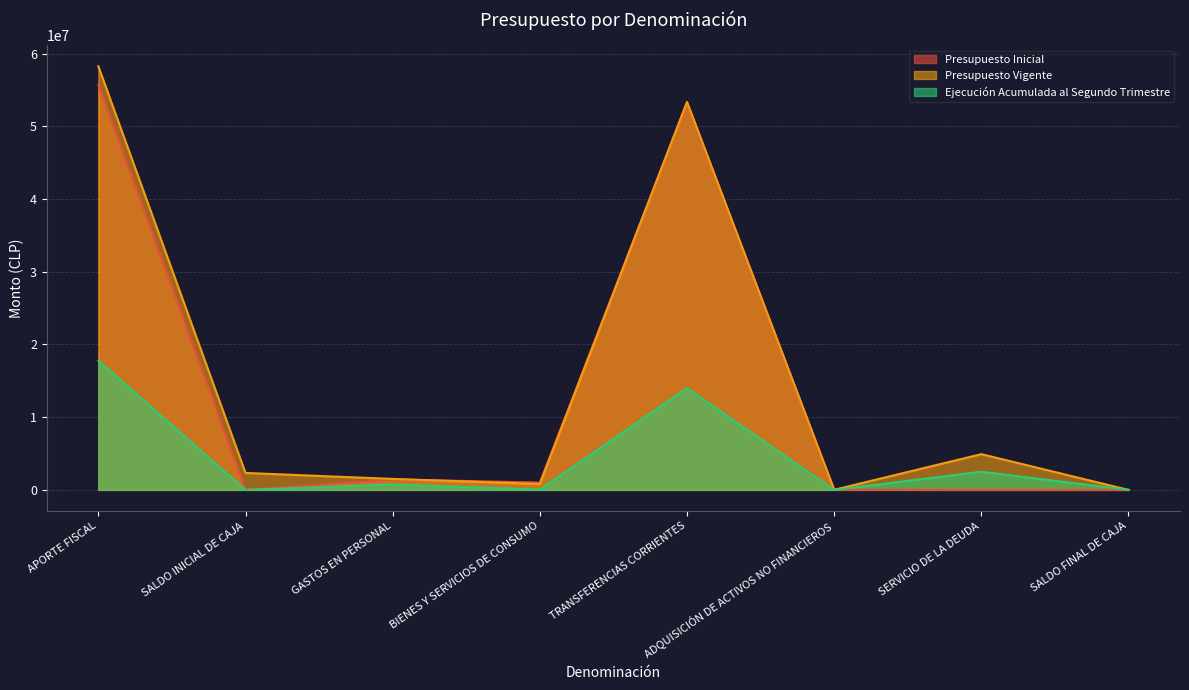

How many interior local valleys does the Presupuesto Vigente series have?

2